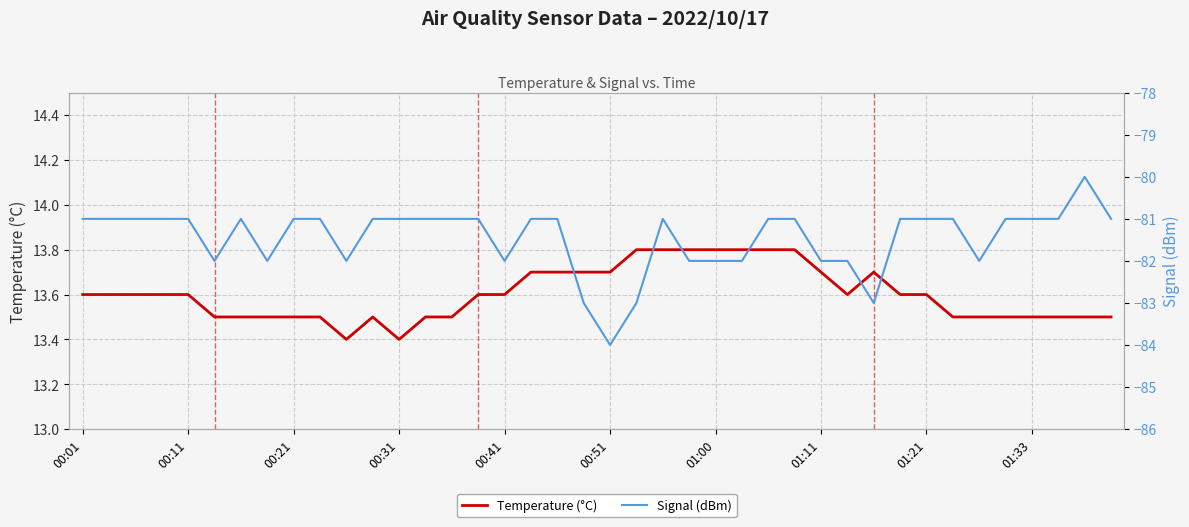

What are all the series names shown in the legend?

Temperature (°C), Signal (dBm)